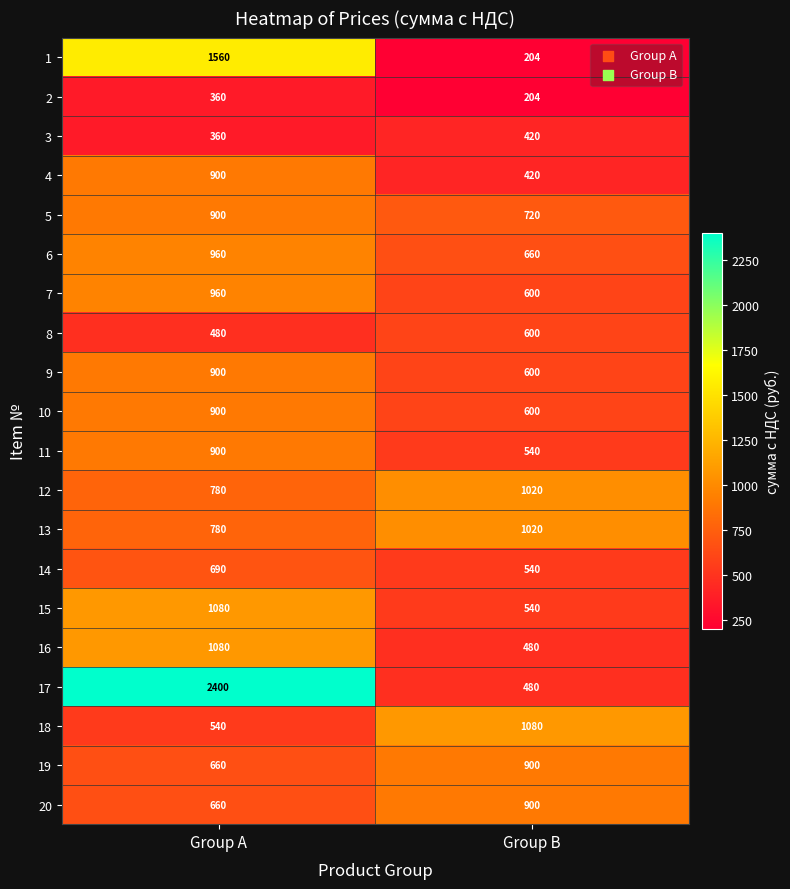

What is the approximate value of 5 at Group A, to the nearest 10?

900